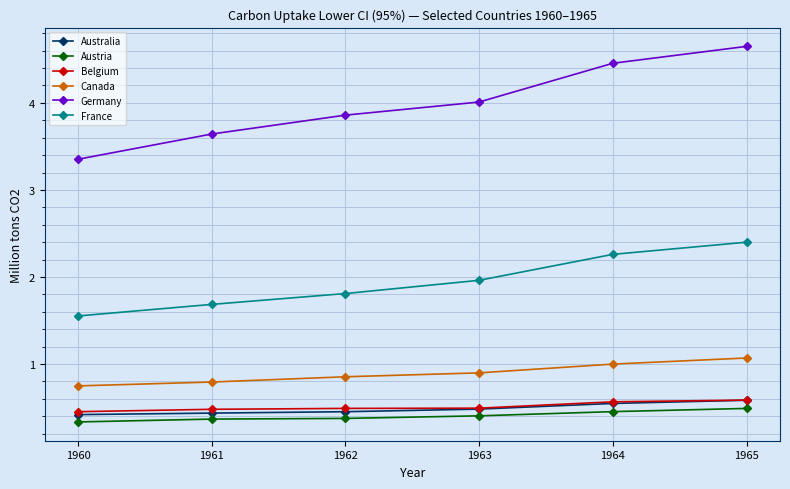

How many distinct data groups are displayed?

6